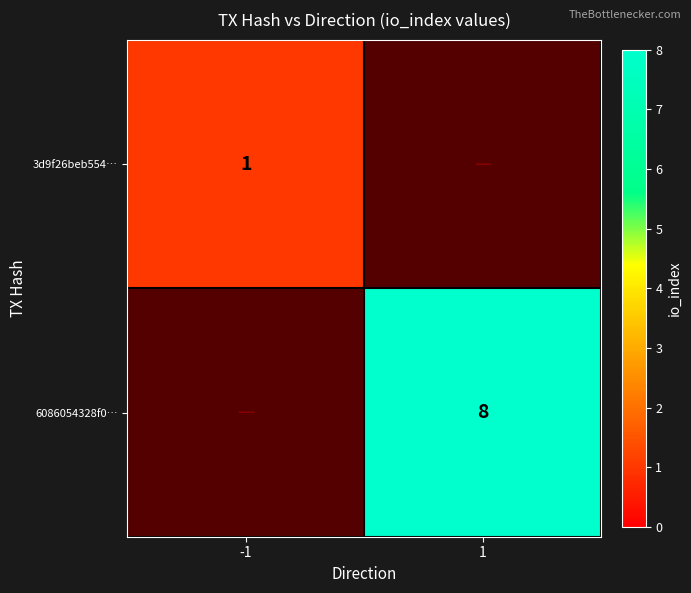

Between -1 and 1, which is larger?

1